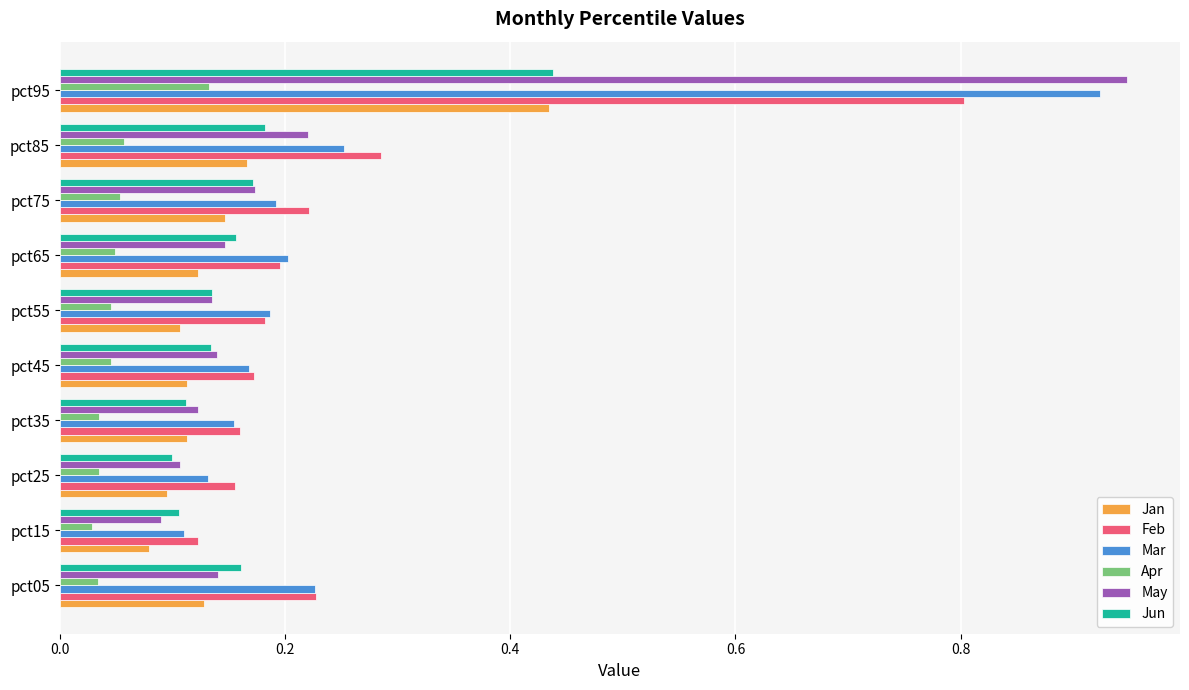

At how many categories does at least one series exceed 0?

10